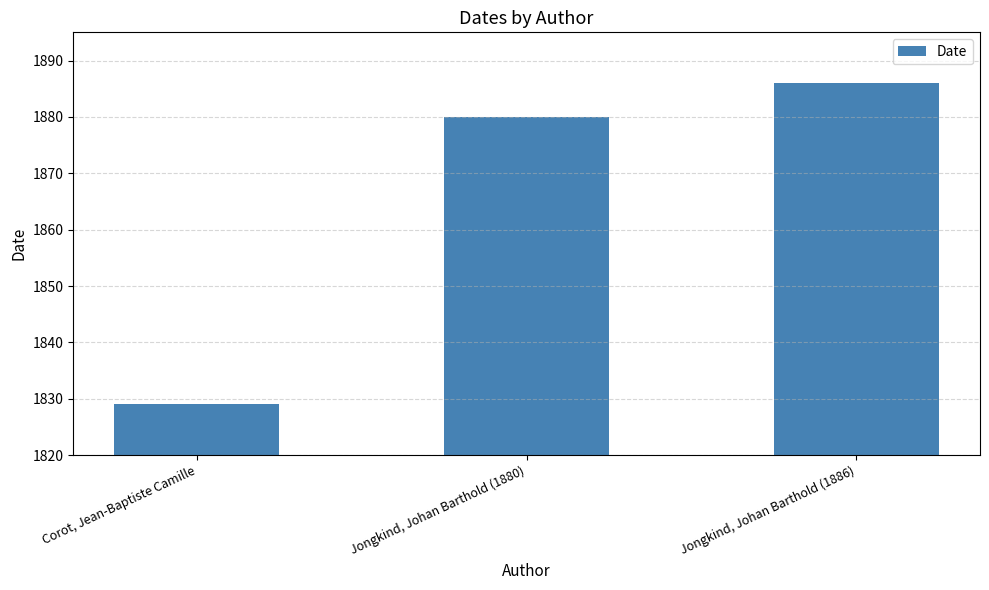

At which category does the chart reach its minimum across all series?

Corot, Jean-Baptiste Camille